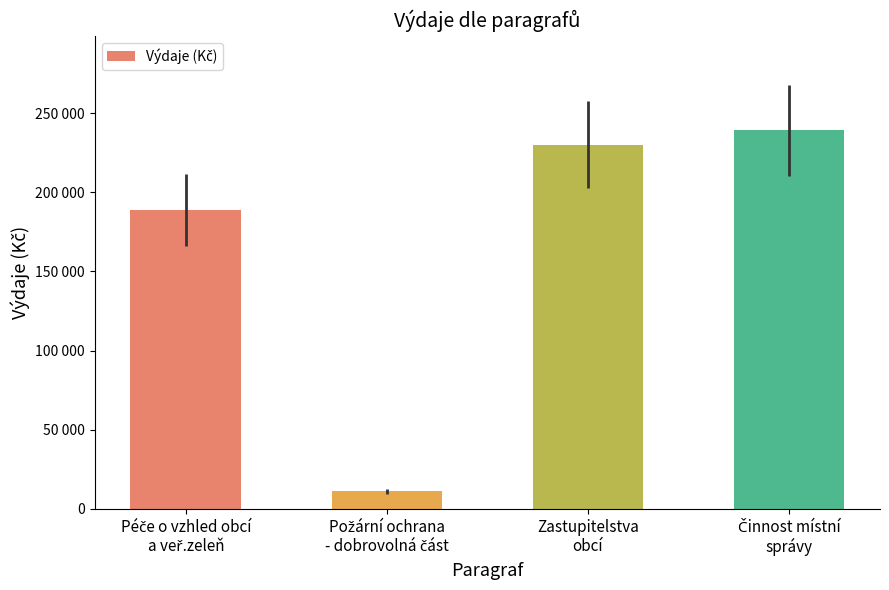

Approximately how many times larger is the value at Péče o vzhled obcí
a veř.zeleň compared to Činnost místní
správy?

0.8